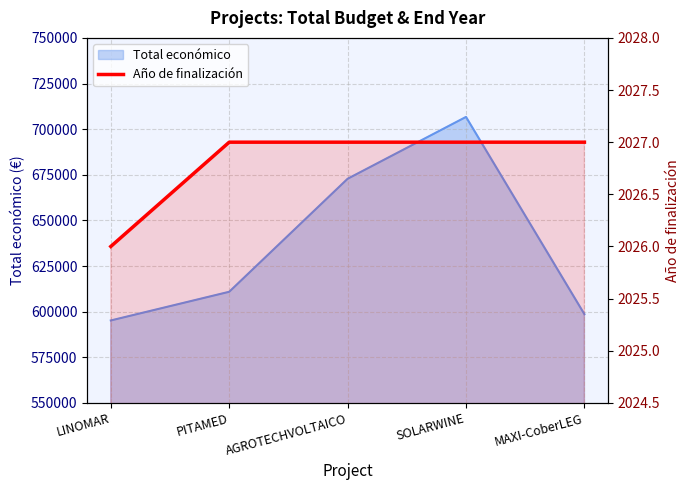

Is it true that the value at LINOMAR is 2026?

True